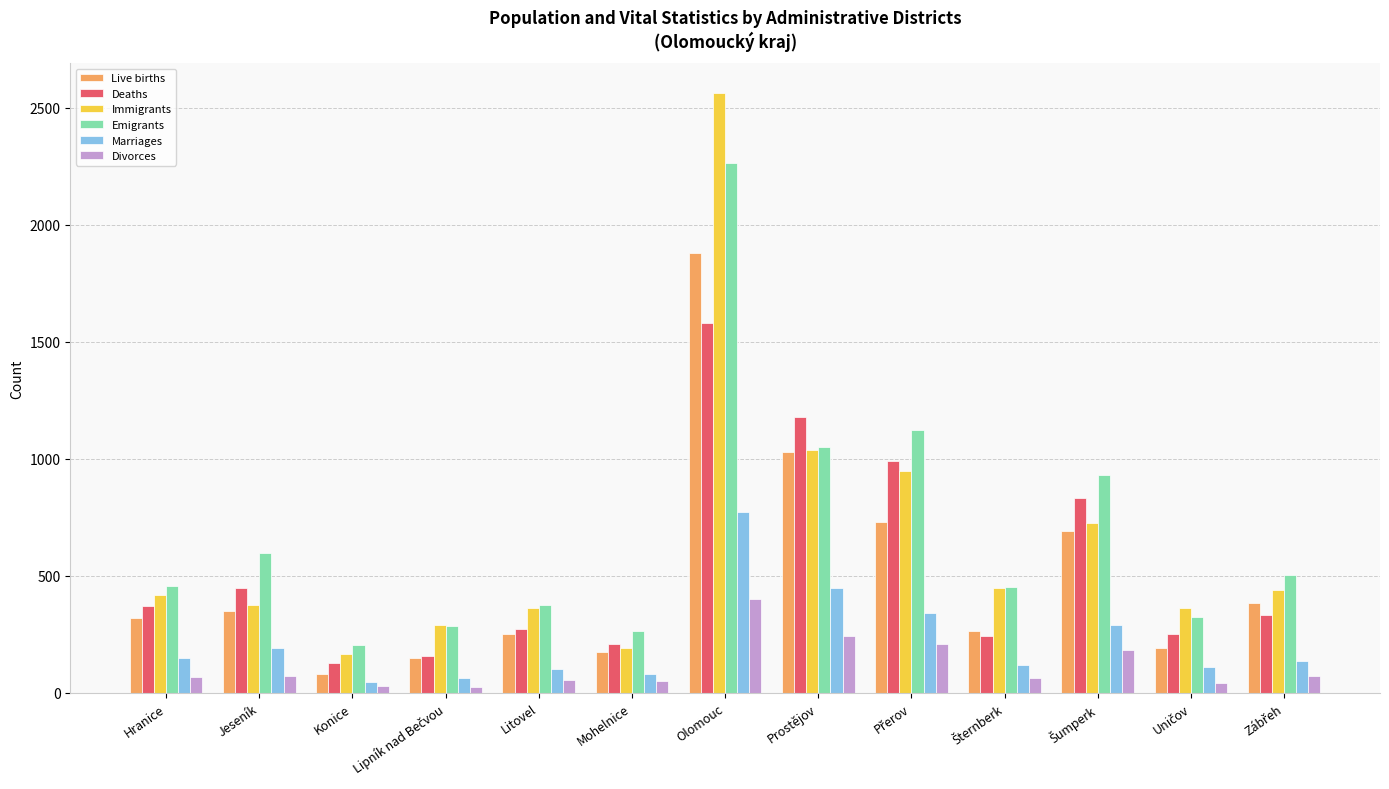

The value of Live births at Olomouc is 809. True or false?

False